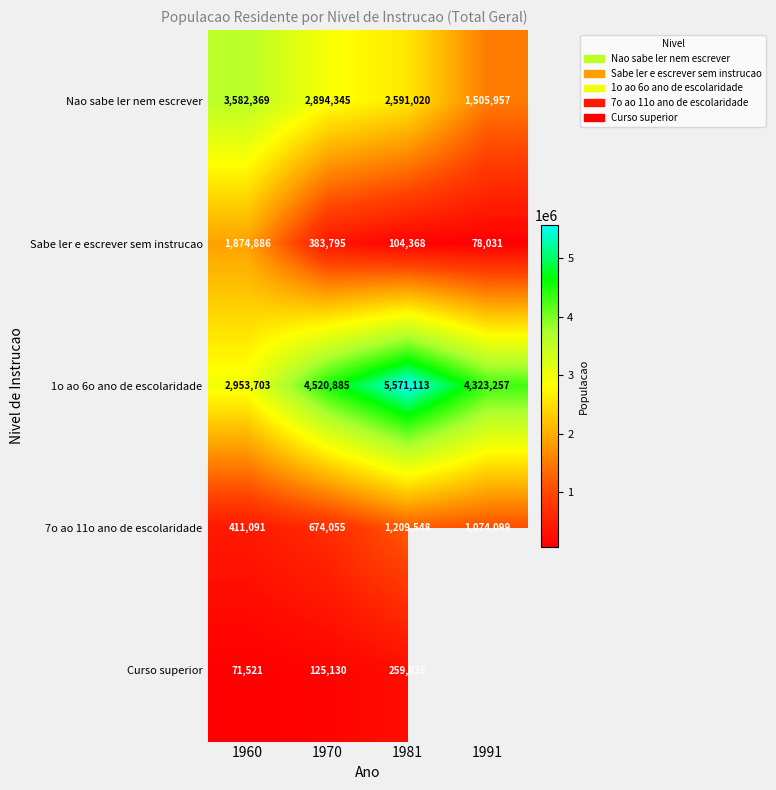

At which category does the chart reach its peak across all series?

1981